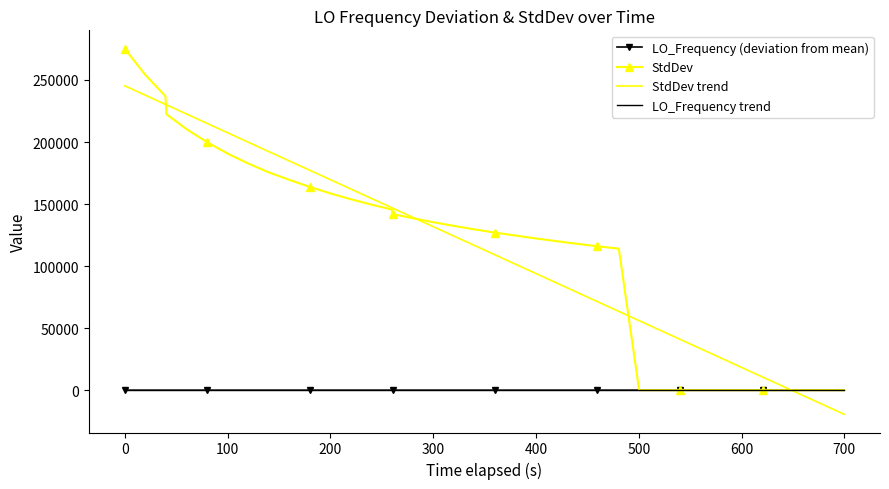

What is the average value of the StdDev trend series?

113072.9